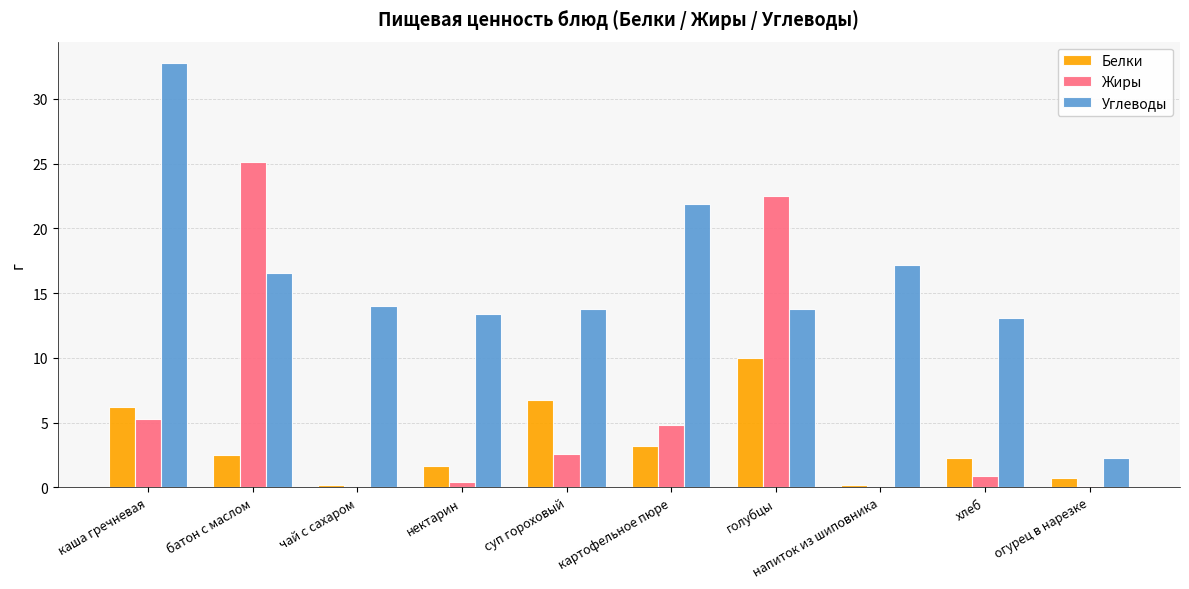

The Белки series shows 10.0 at голубцы. True or false?

True